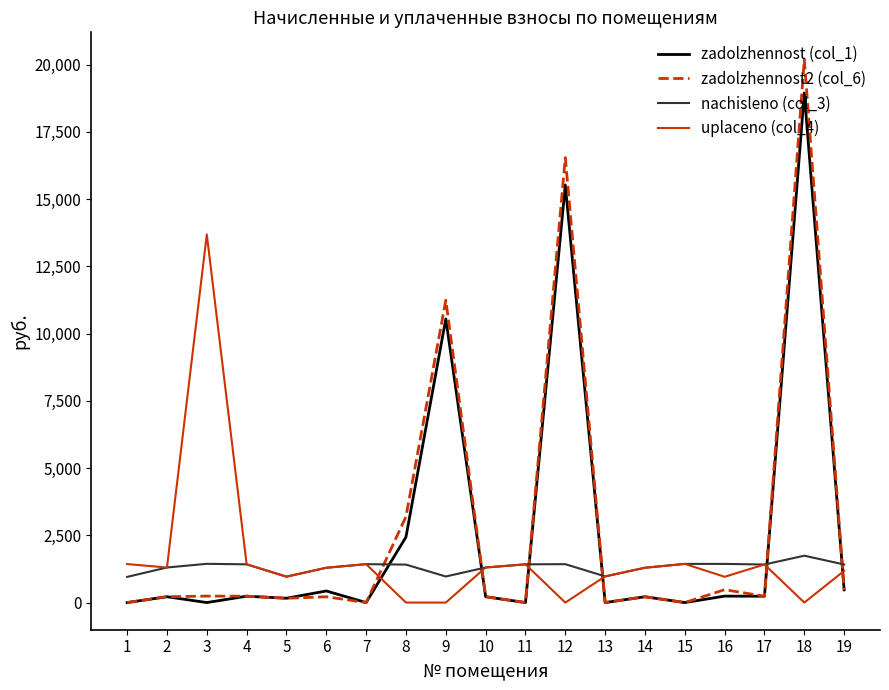

Which series has the largest range (max minus min)?

zadolzhennost2 (col_6)